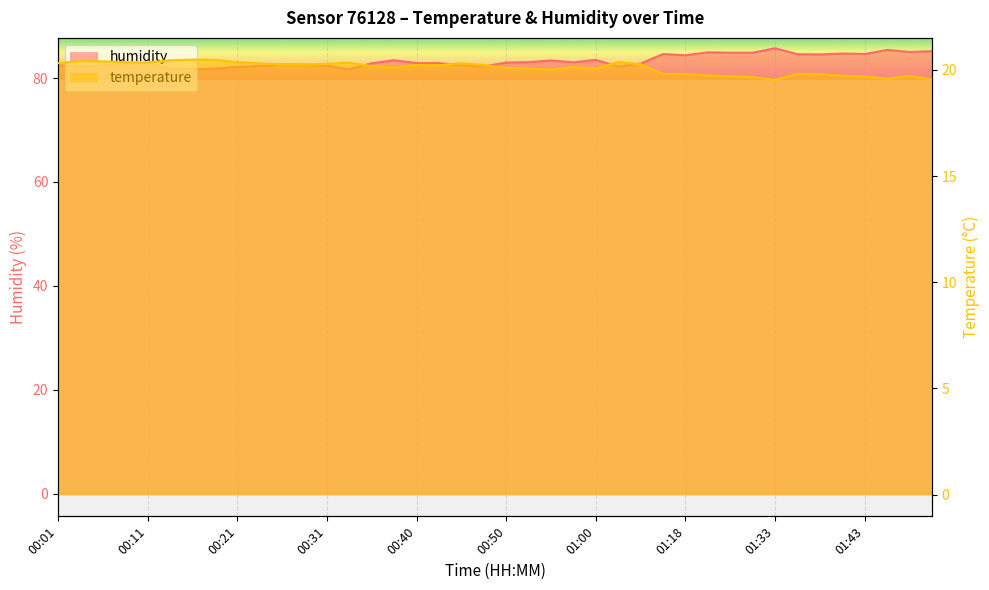

What is the label of the 37th point from the right?

00:09